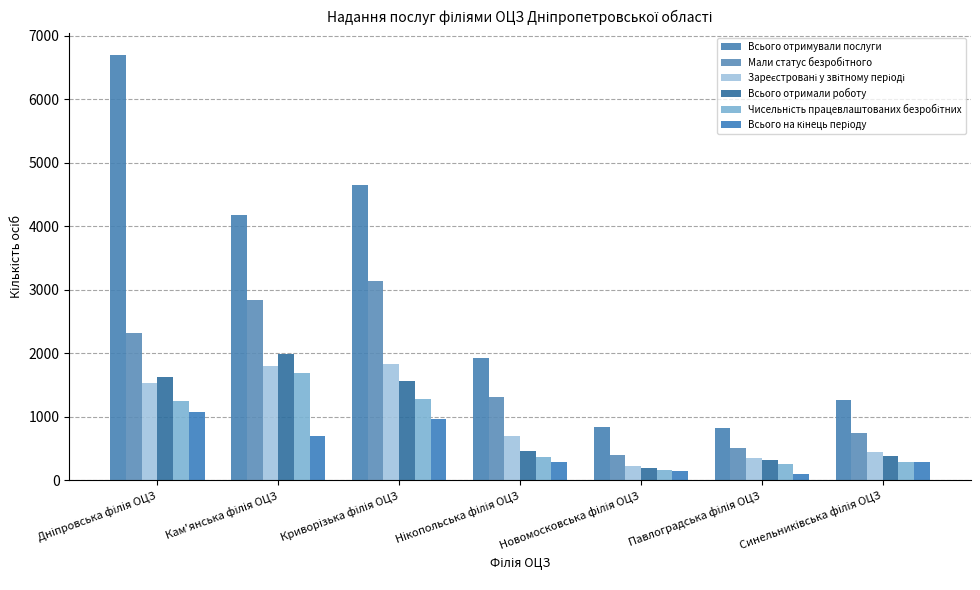

Which series changed the most between Нікопольська філія ОЦЗ and Синельниківська філія ОЦЗ?

Всього отримували послуги